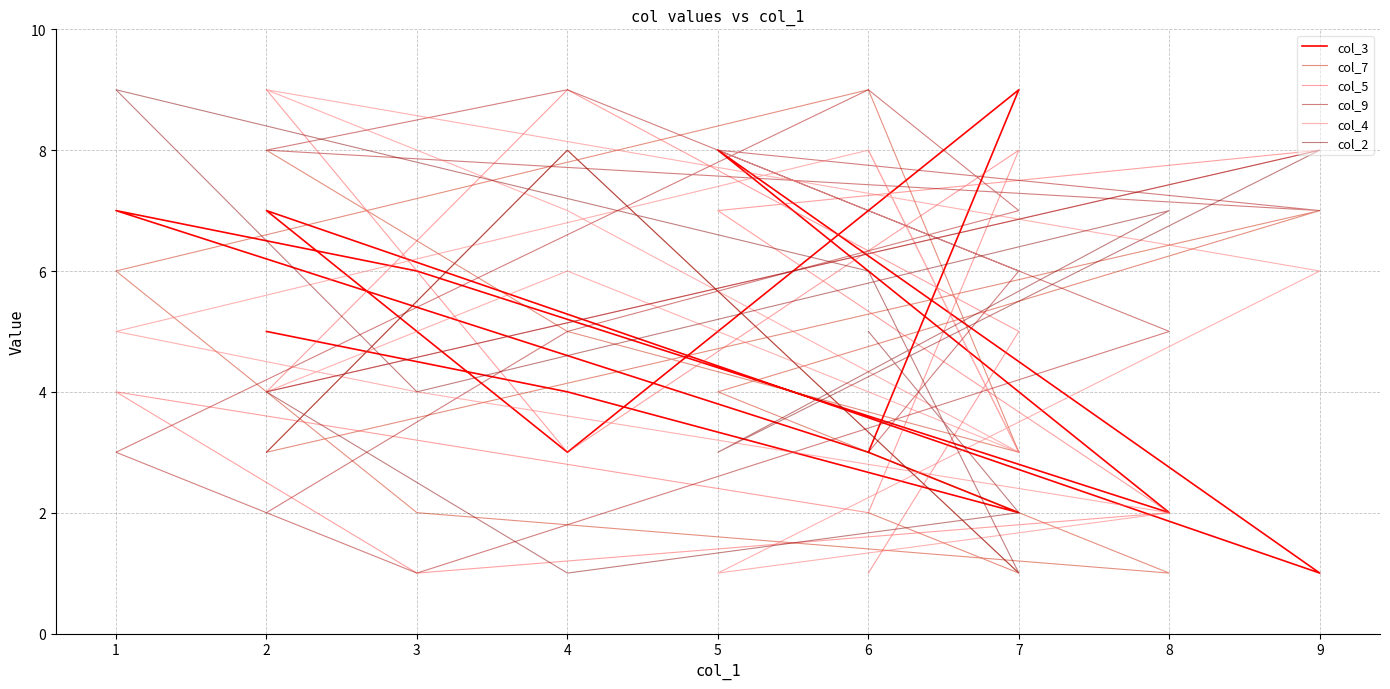

What is the value of the col_2 point at the 4th from the left?

4